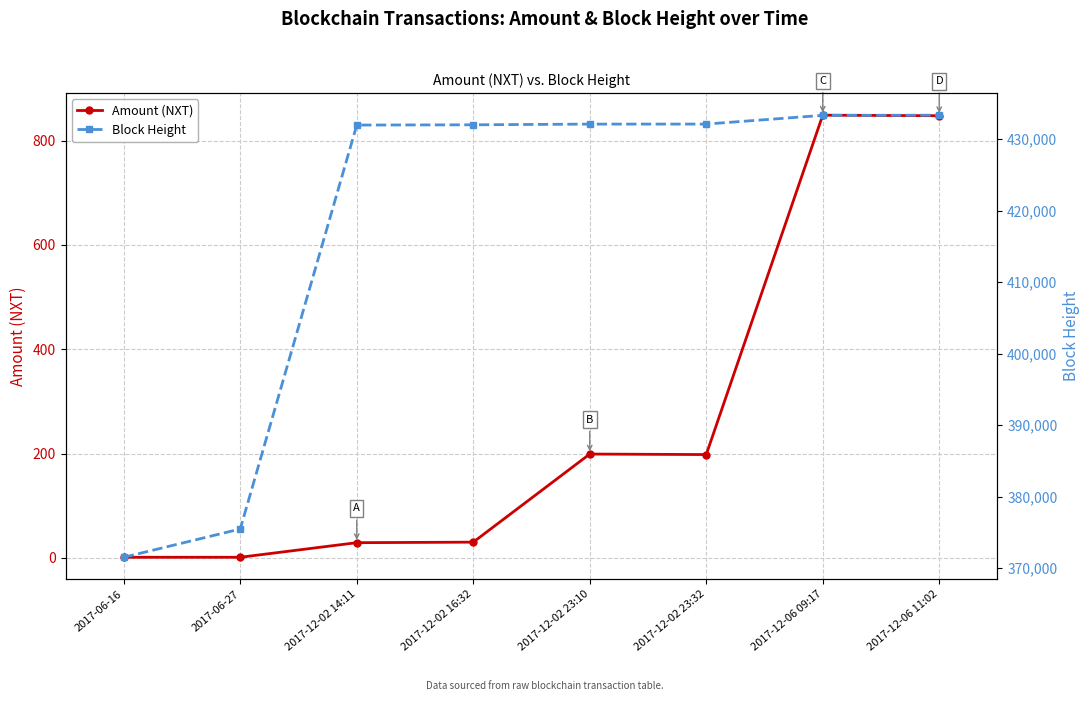

Reading right to left, extract all data points from this chart.

Amount (NXT): 2017-12-06 11:02=848	2017-12-06 09:17=849	2017-12-02 23:32=198	2017-12-02 23:10=199	2017-12-02 16:32=30	2017-12-02 14:11=29	2017-06-27=1	2017-06-16=1
Block Height: 2017-12-06 11:02=433365	2017-12-06 09:17=433342	2017-12-02 23:32=432122	2017-12-02 23:10=432117	2017-12-02 16:32=432019	2017-12-02 14:11=431983	2017-06-27=375464	2017-06-16=371507